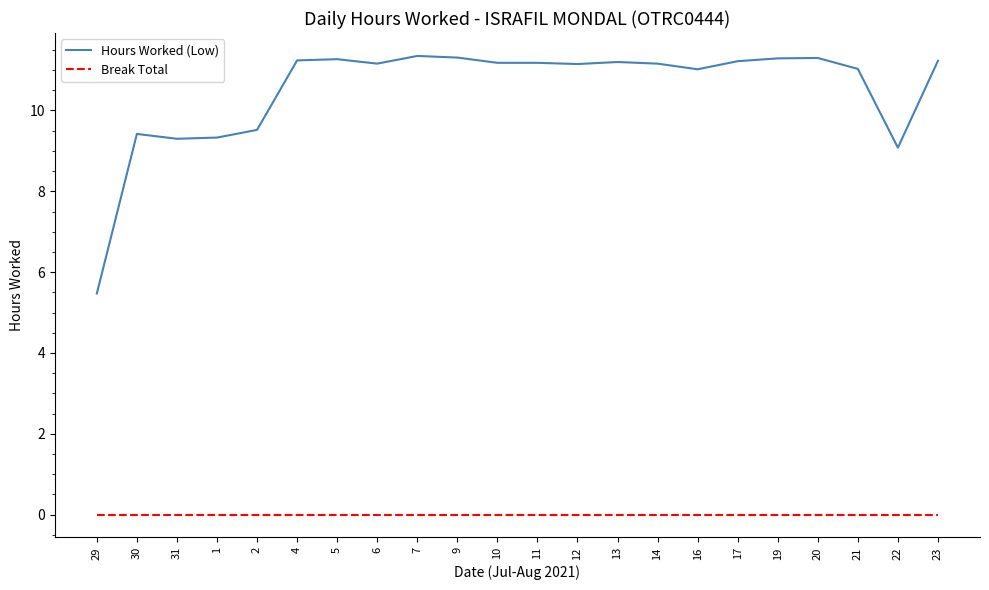

Which series changed the most between 31 and 6?

Hours Worked (Low)